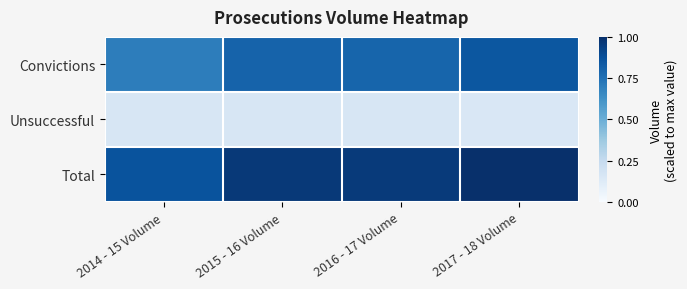

Which series has the largest range (max minus min)?

Convictions